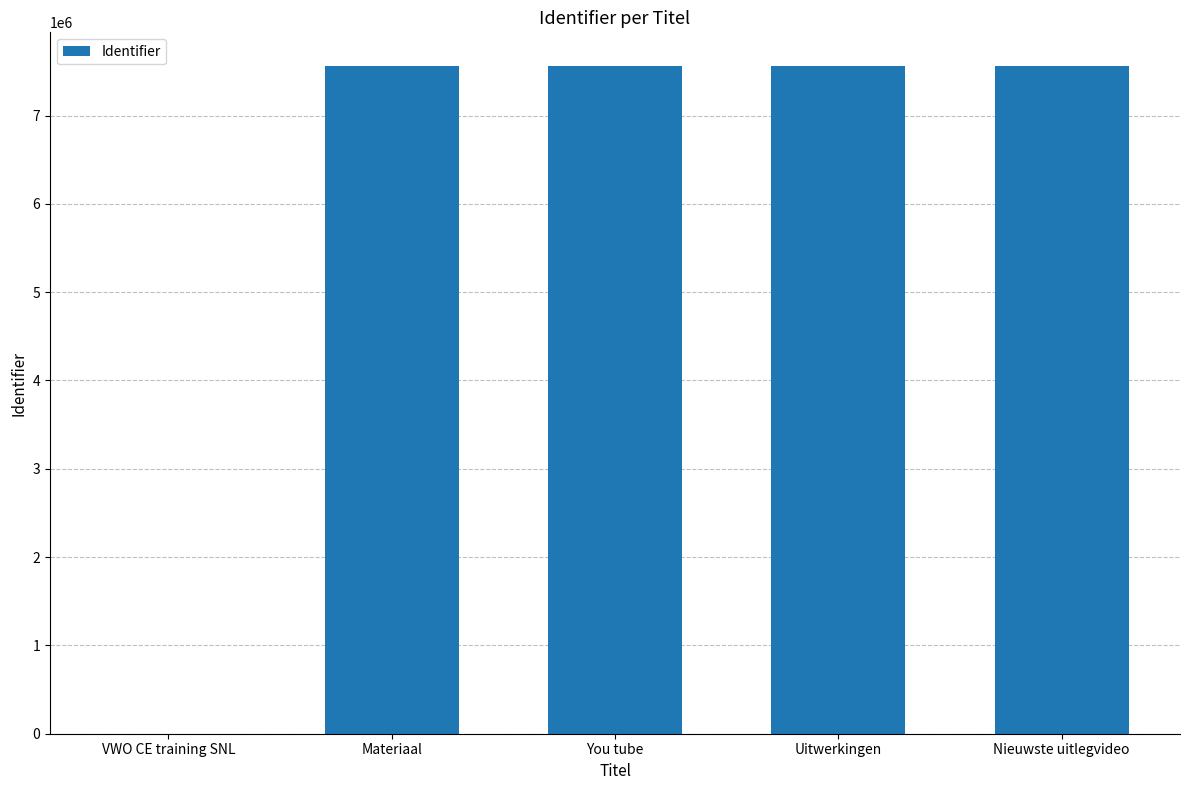

What is the sum of the values at You tube and Materiaal?

15124964